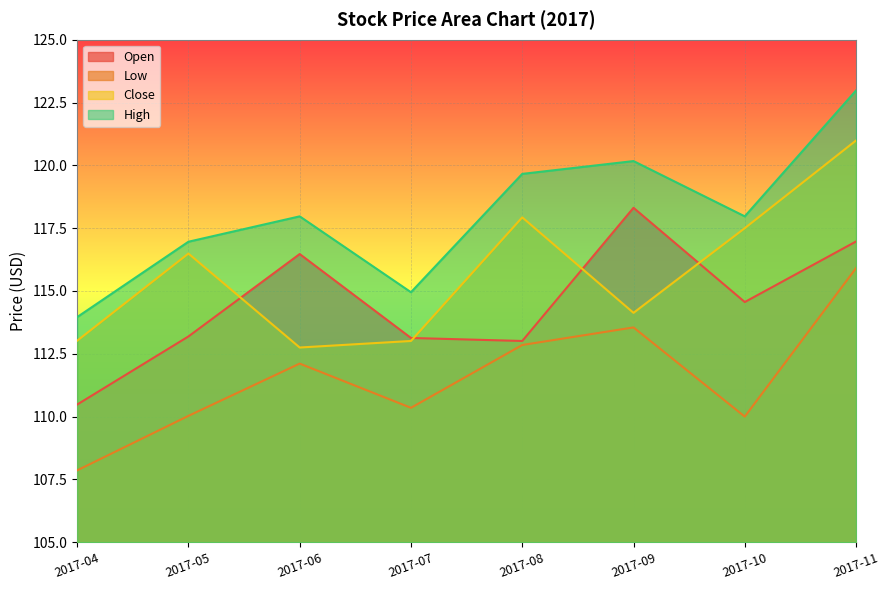

Where is the first local minimum for Open?

2017-08